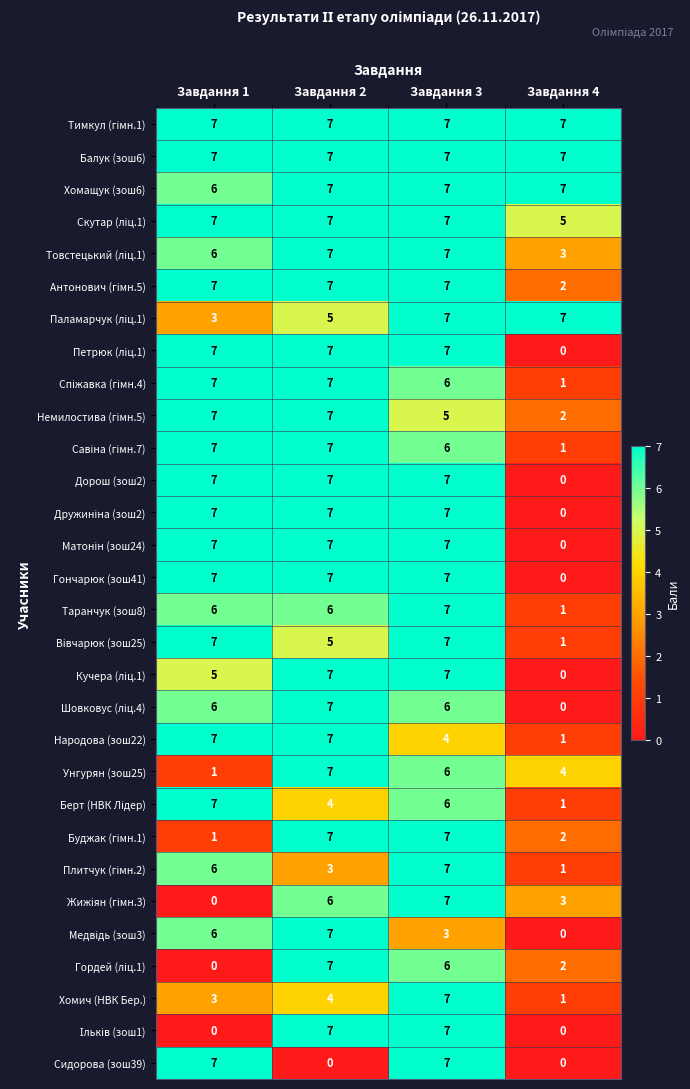

What is the average value of the Таранчук (зош8) series?

5